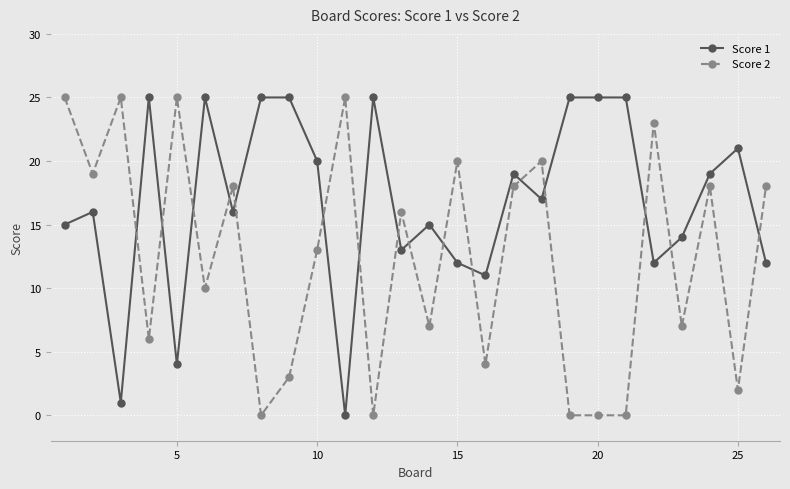

What is the greatest value displayed?

25